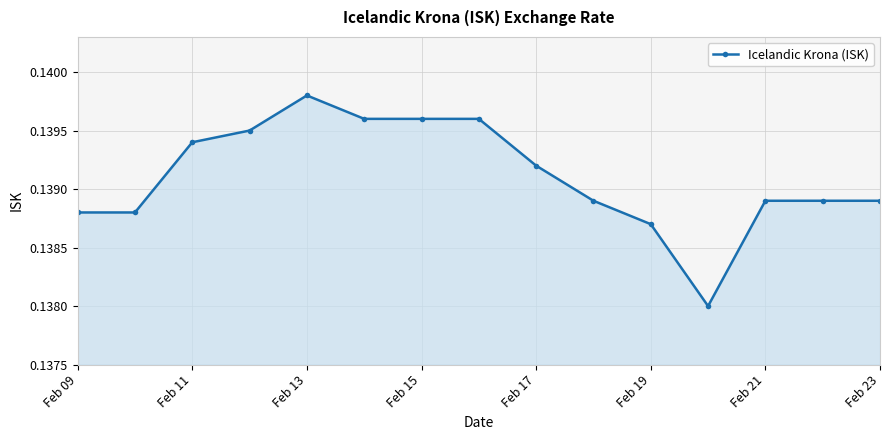

True or false: the data has more than 0 interior local peaks.

True